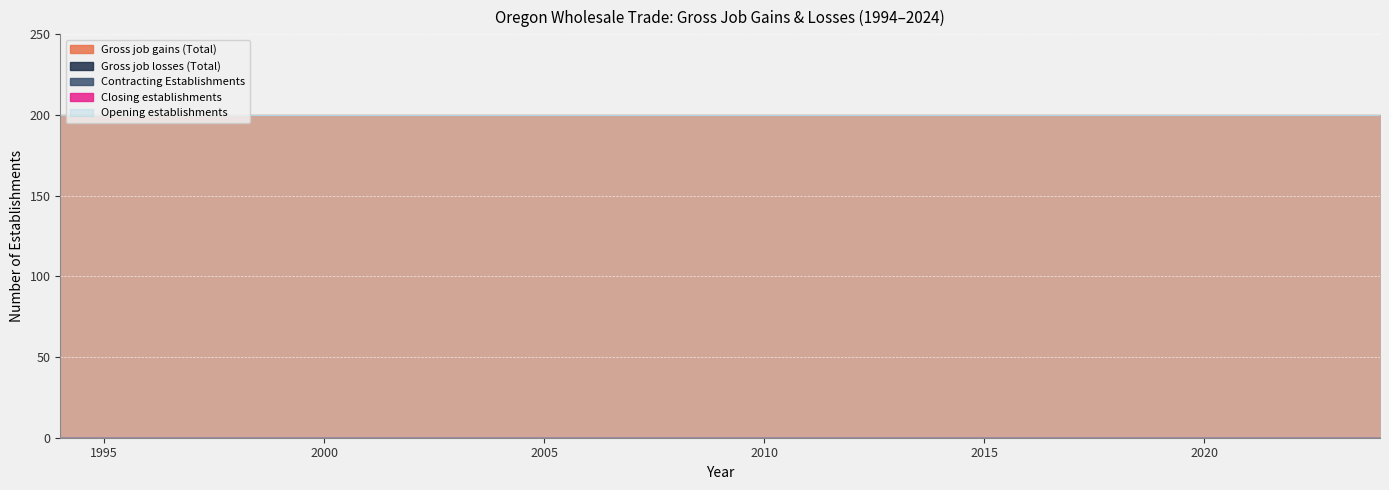

At how many categories does at least one series exceed 176?

31